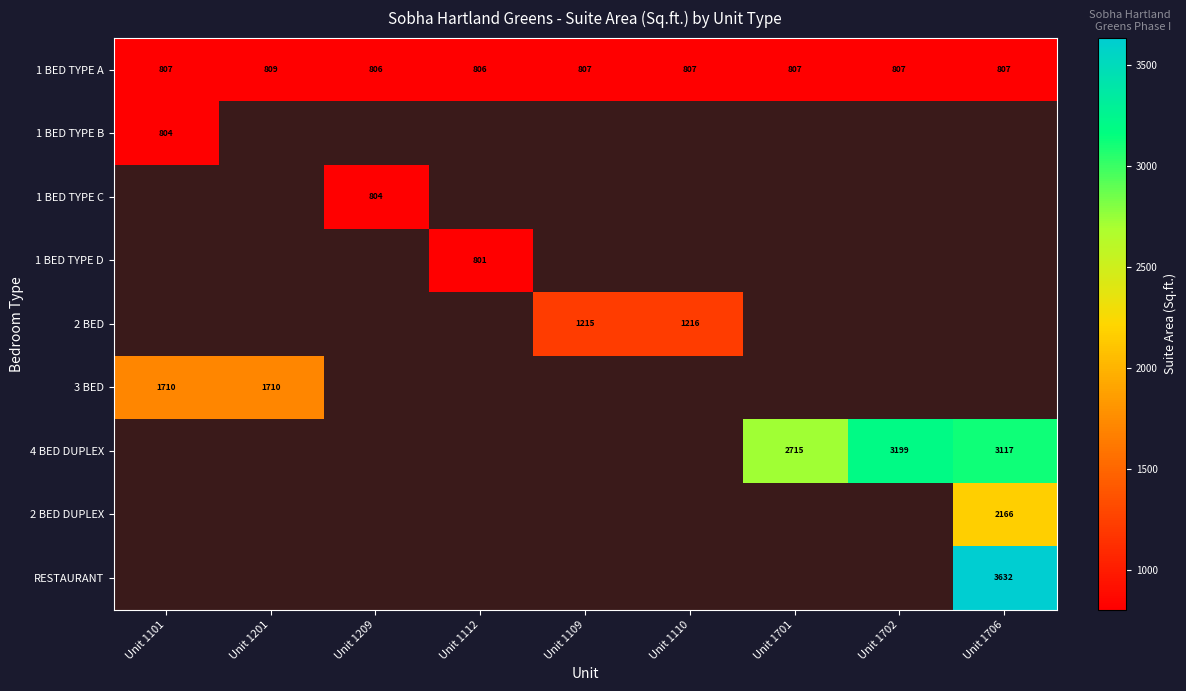

At how many categories does at least one series exceed 2831?

2